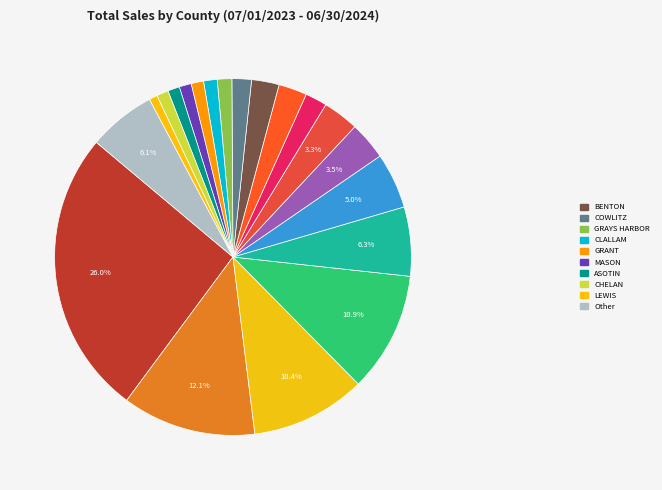

To the nearest percent, what is the difference between the largest and smallest slice percentages?

25%